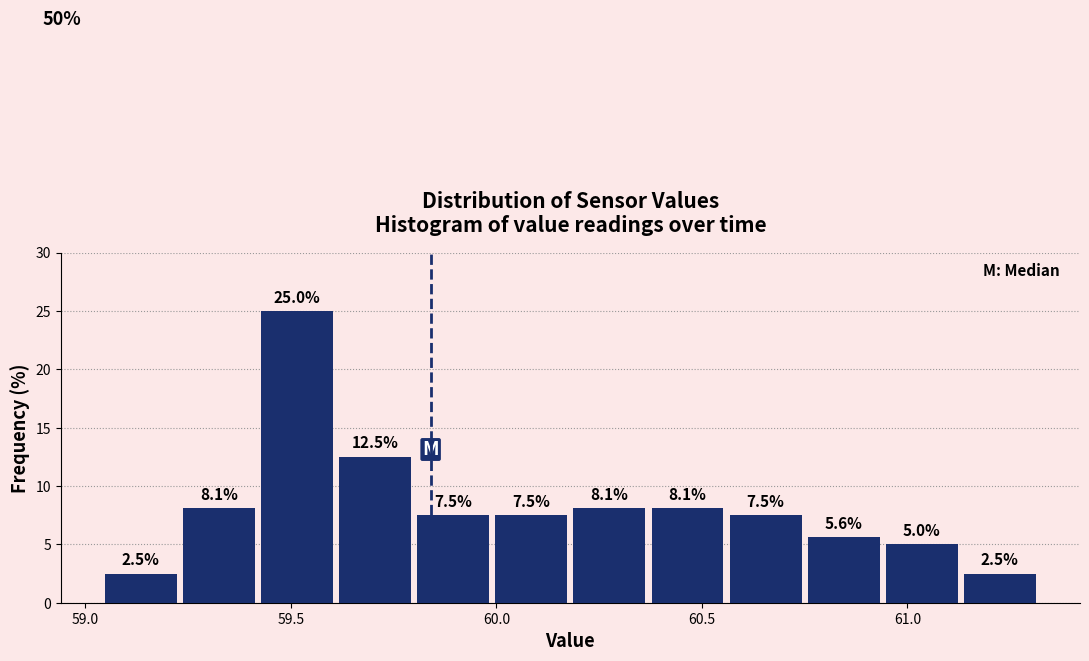

Read against the x-axis, roughly where is the centre of the tallest bar?

59.50